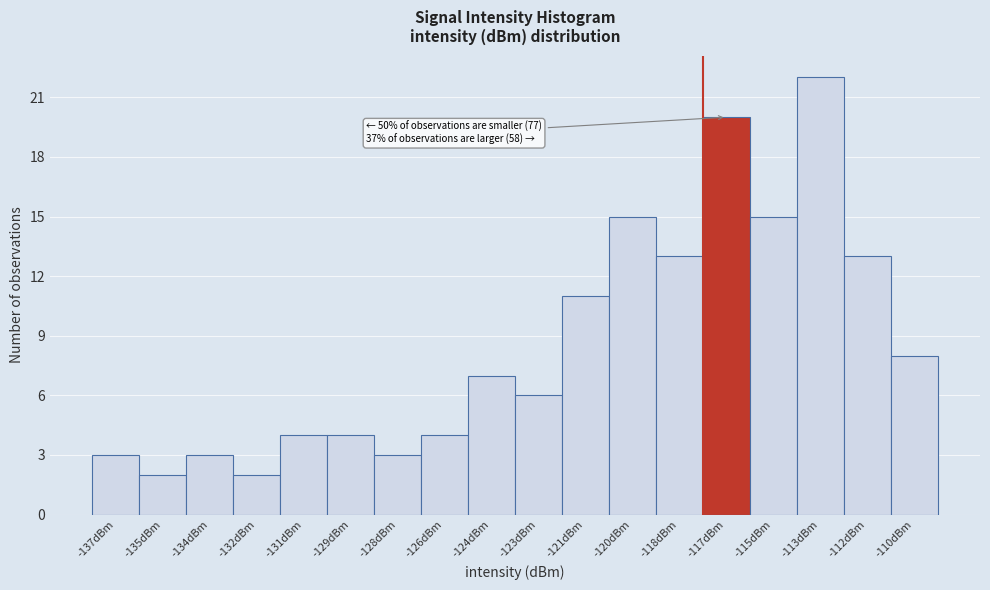

Reading left to right, transcribe all the data shown in this chart.

-137dBm=3	-135dBm=2	-134dBm=3	-132dBm=2	-131dBm=4	-129dBm=4	-128dBm=3	-126dBm=4	-124dBm=7	-123dBm=6	-121dBm=11	-120dBm=15	-118dBm=13	-117dBm=20	-115dBm=15	-113dBm=22	-112dBm=13	-110dBm=8